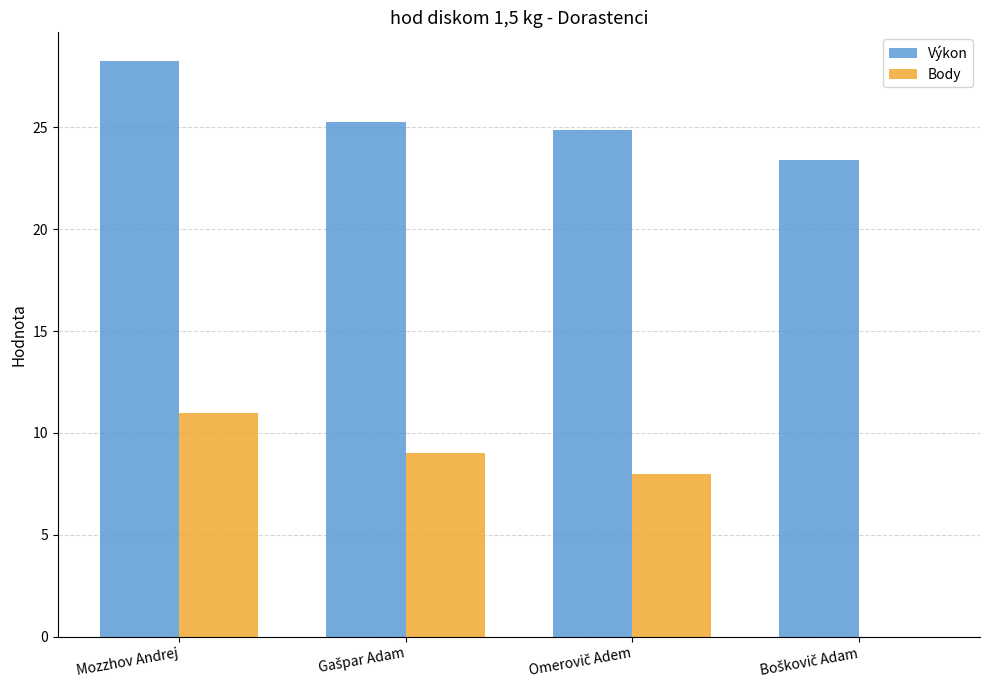

The Výkon series shows 38.7 at Mozzhov Andrej. True or false?

False